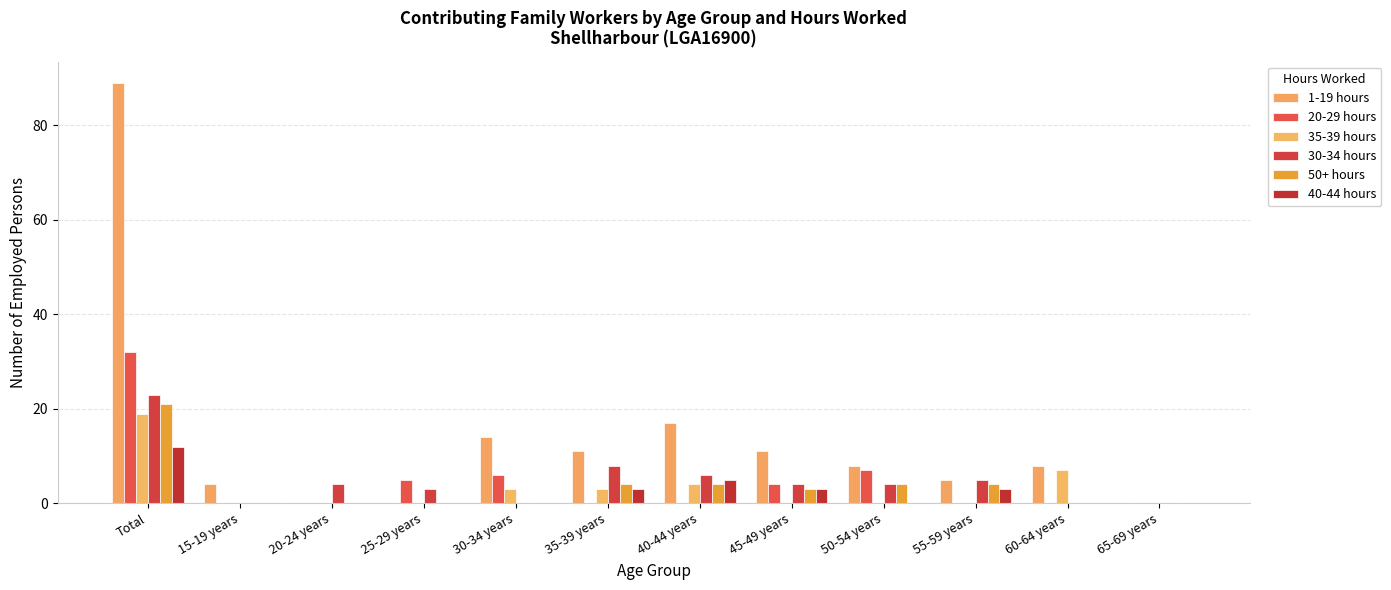

What is the approximate value of 30-34 hours at 25-29 years?

3